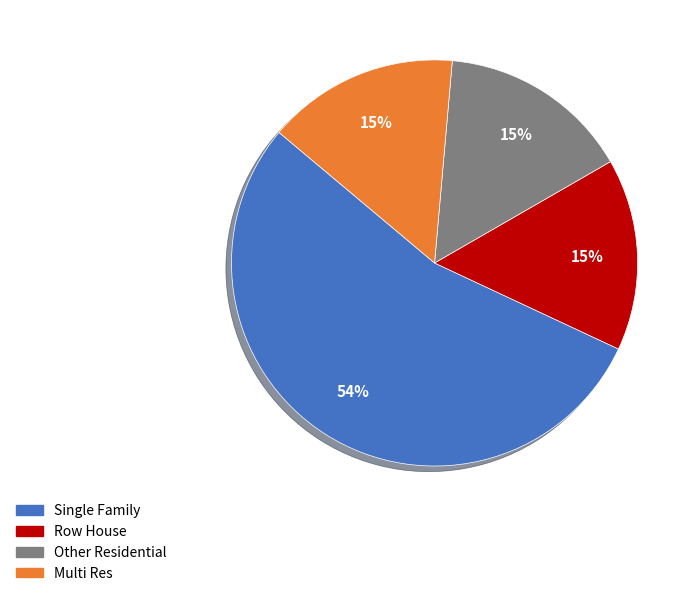

To the nearest percent, what percentage of the pie is Other Residential?

15%